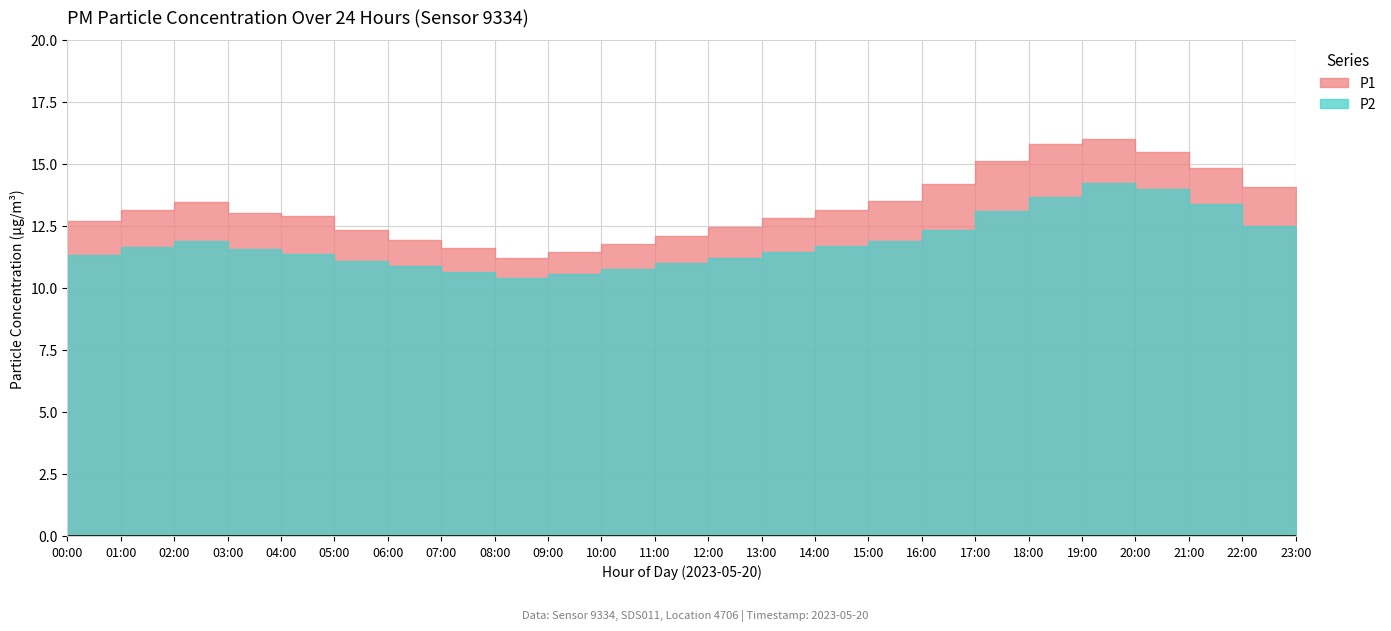

True or false: P2 and P1 cross at least once.

False